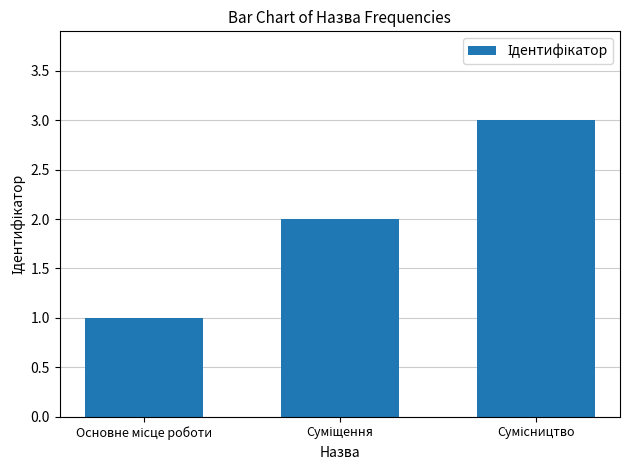

What is the greatest value displayed?

3